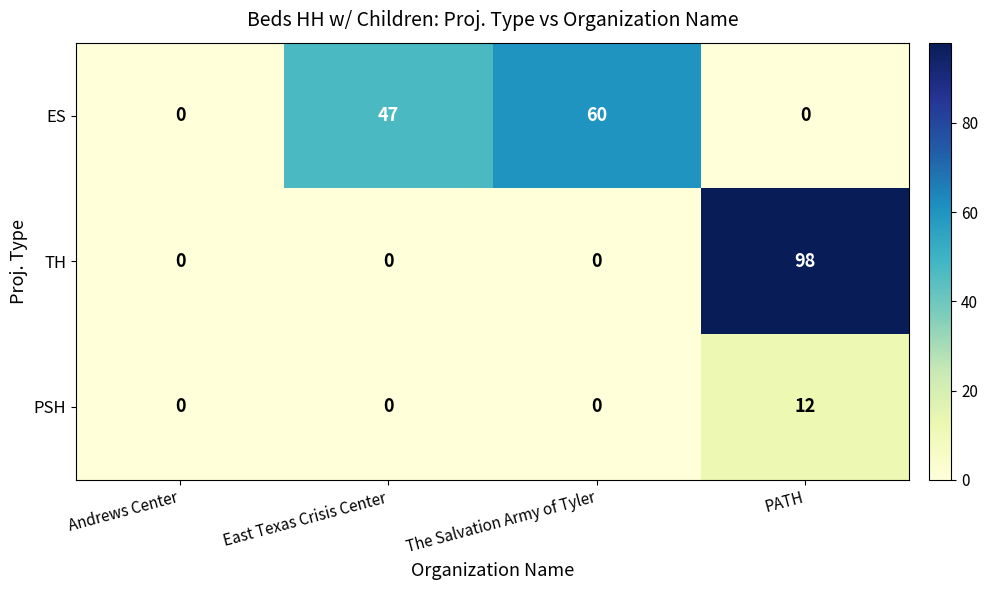

Count the ES values in the range 0 to 60.

4